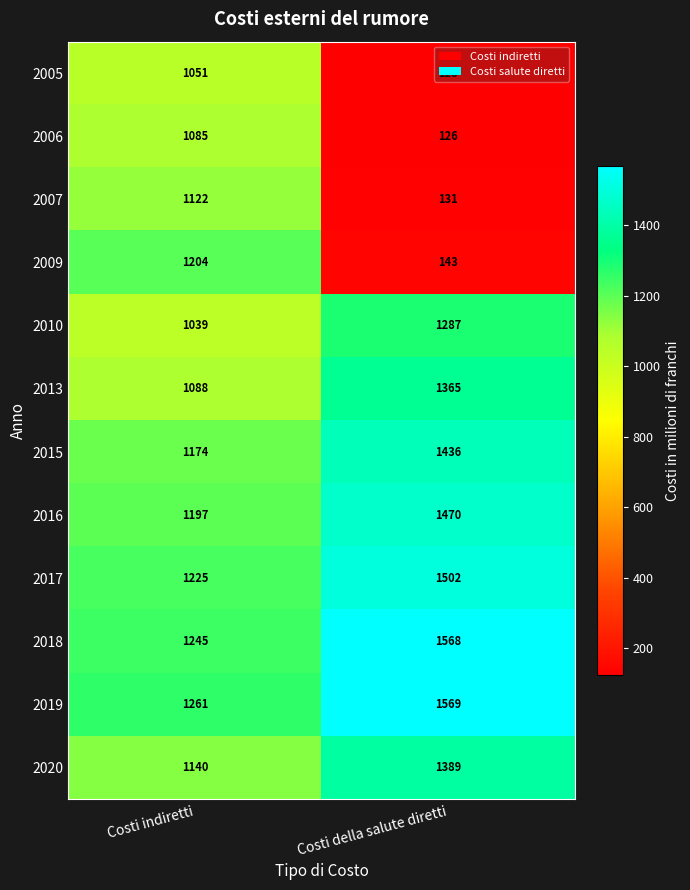

The value of 2019 at Costi della salute diretti is 1569. True or false?

True